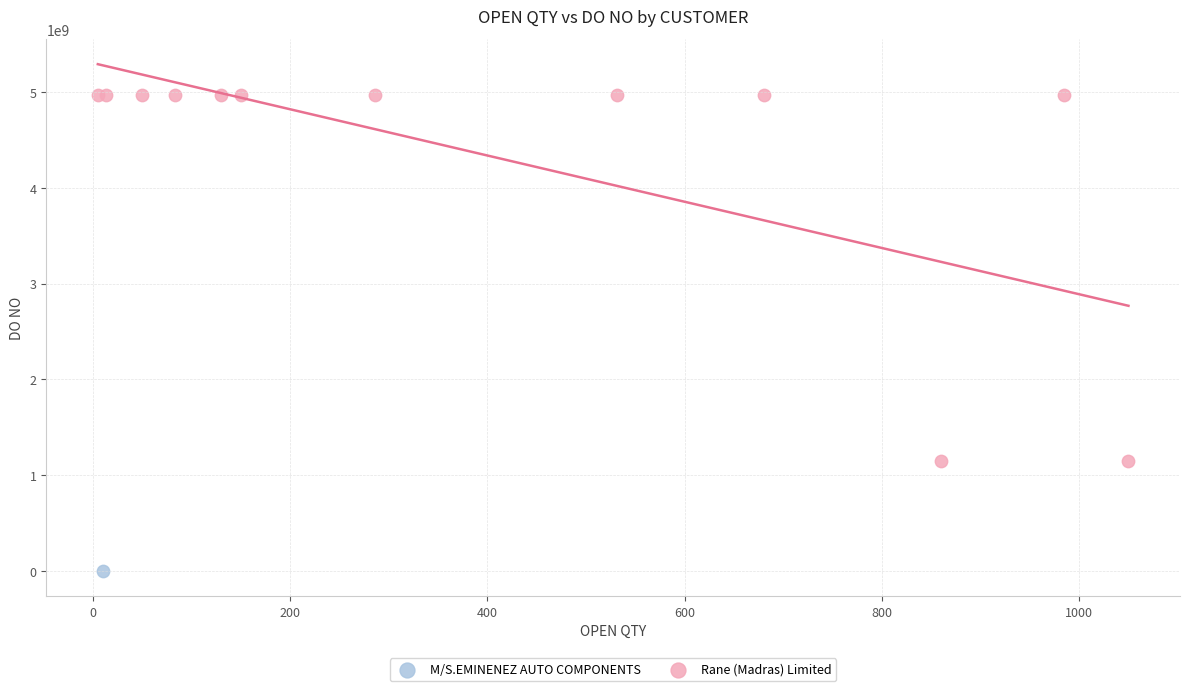

What are all the series names shown in the legend?

M/S.EMINENEZ AUTO COMPONENTS, Rane (Madras) Limited